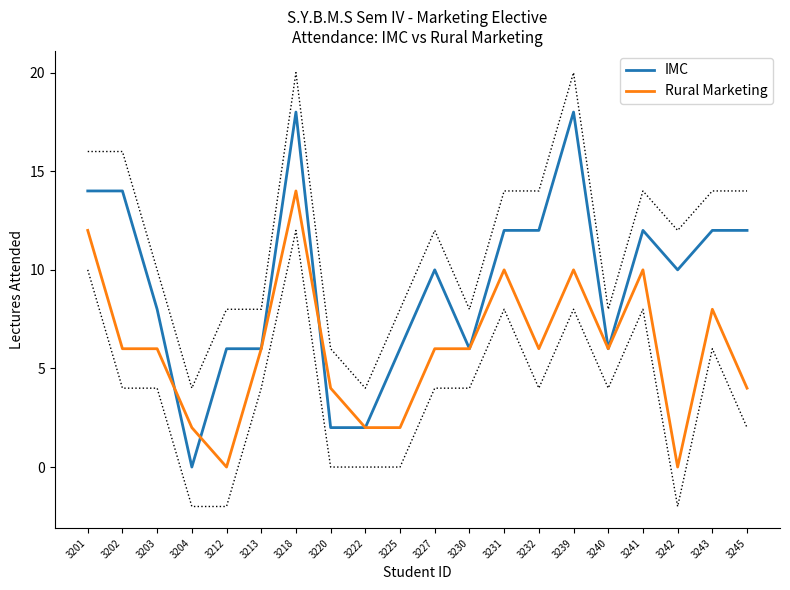

What is the sum of all IMC values?

186